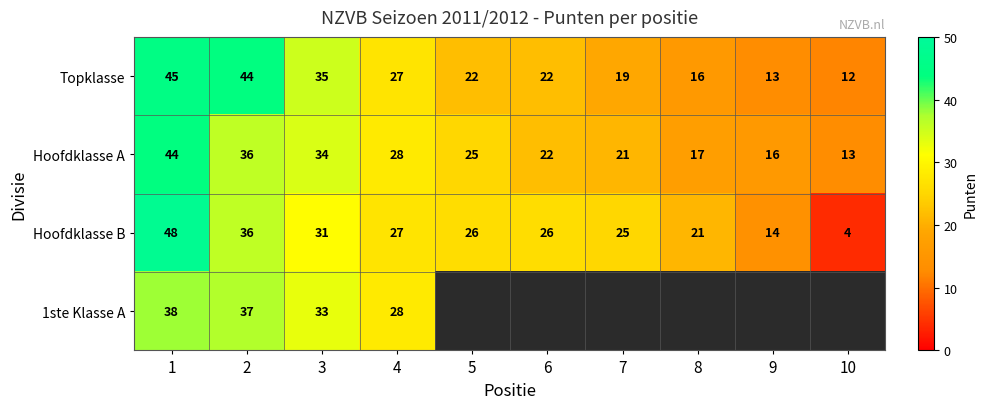

At how many categories does at least one series exceed 24?

7